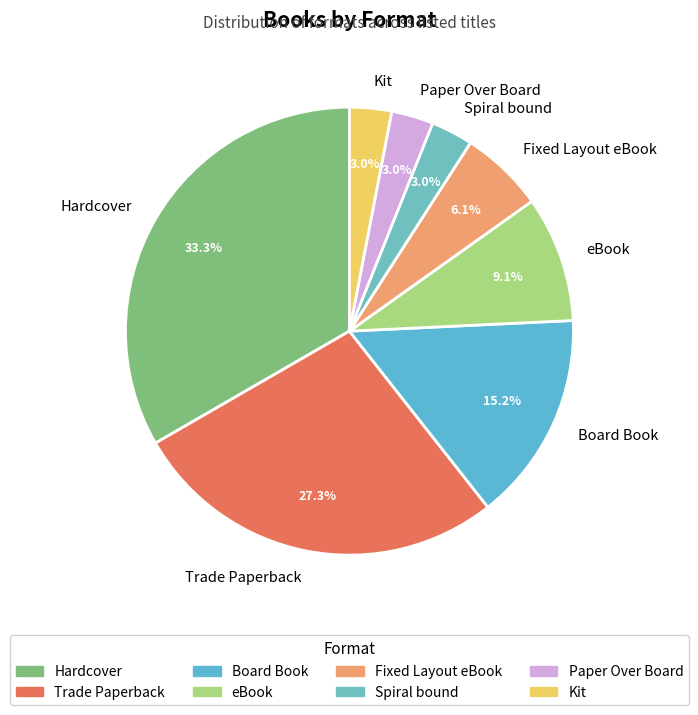

Which category has the biggest portion of the pie?

Hardcover